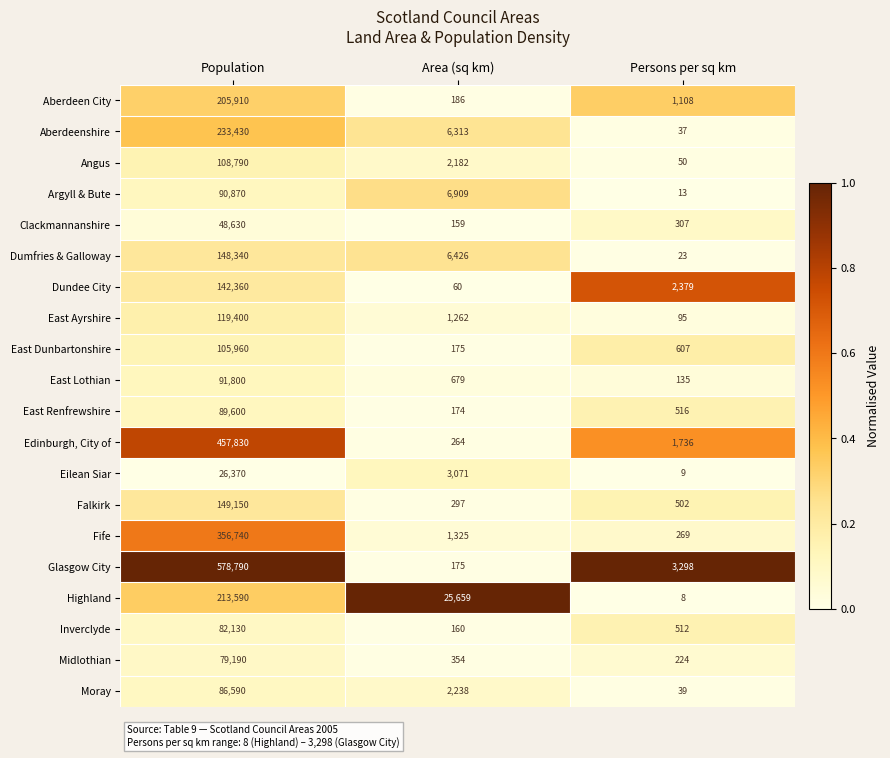

Where is Angus nearest to the value 54420?

Area (sq km)